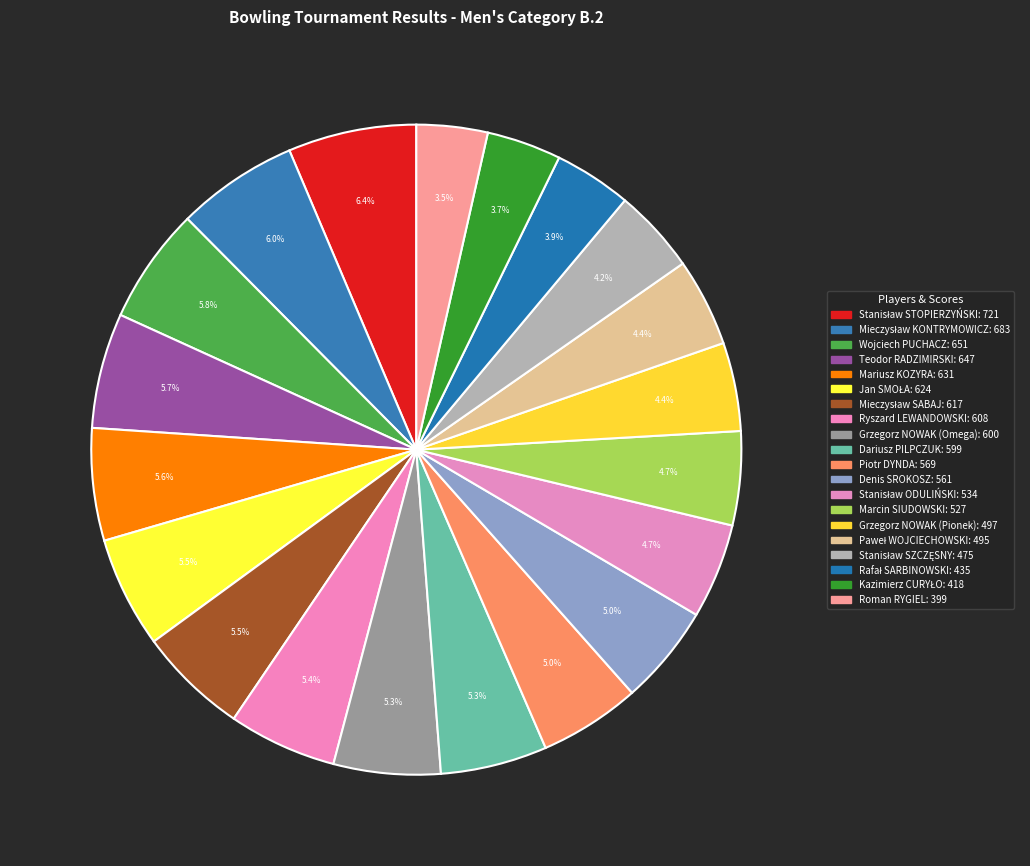

How many segments does this pie chart have?

20